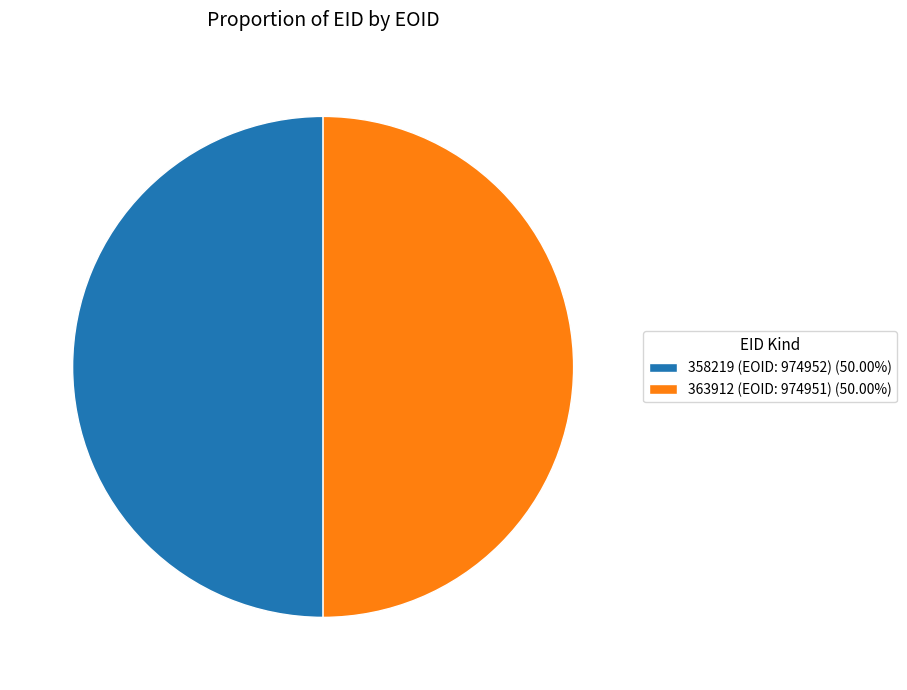

Is the sum of 358219 (EOID: 974952) (50.00%) and 363912 (EOID: 974951) (50.00%) greater than half?

Yes